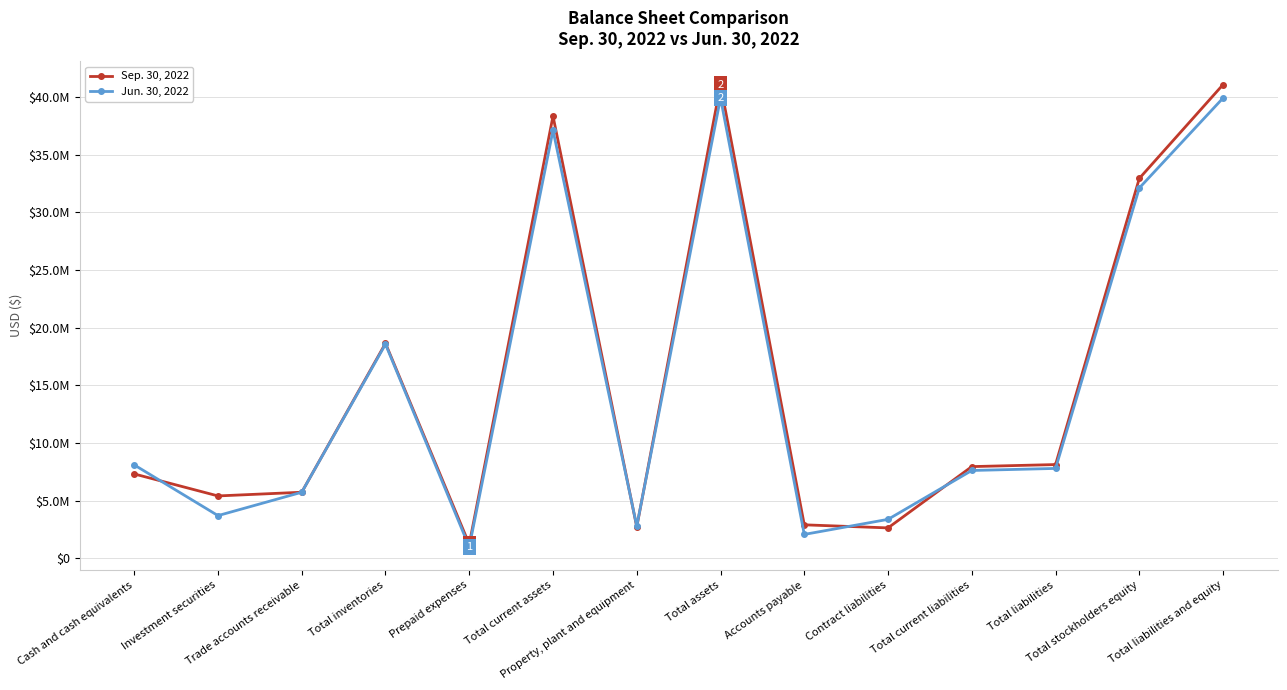

Rank the series by their maximum value, from highest to lowest.

Sep. 30, 2022, Jun. 30, 2022